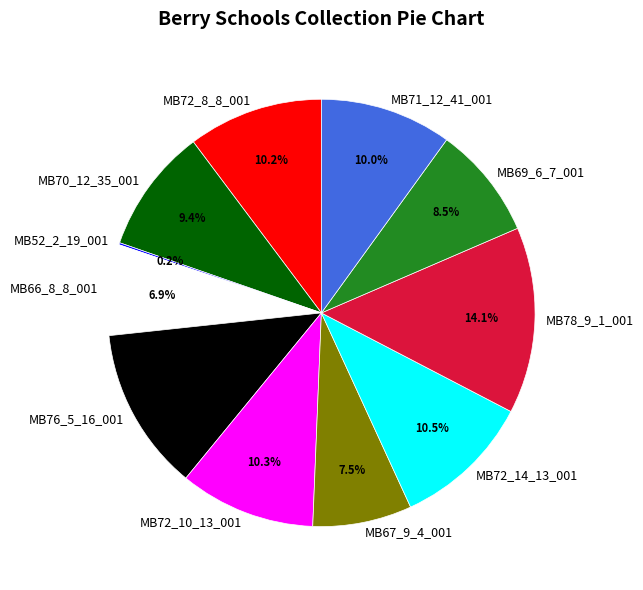

What percentage is NOT represented by MB72_14_13_001?

89.5%